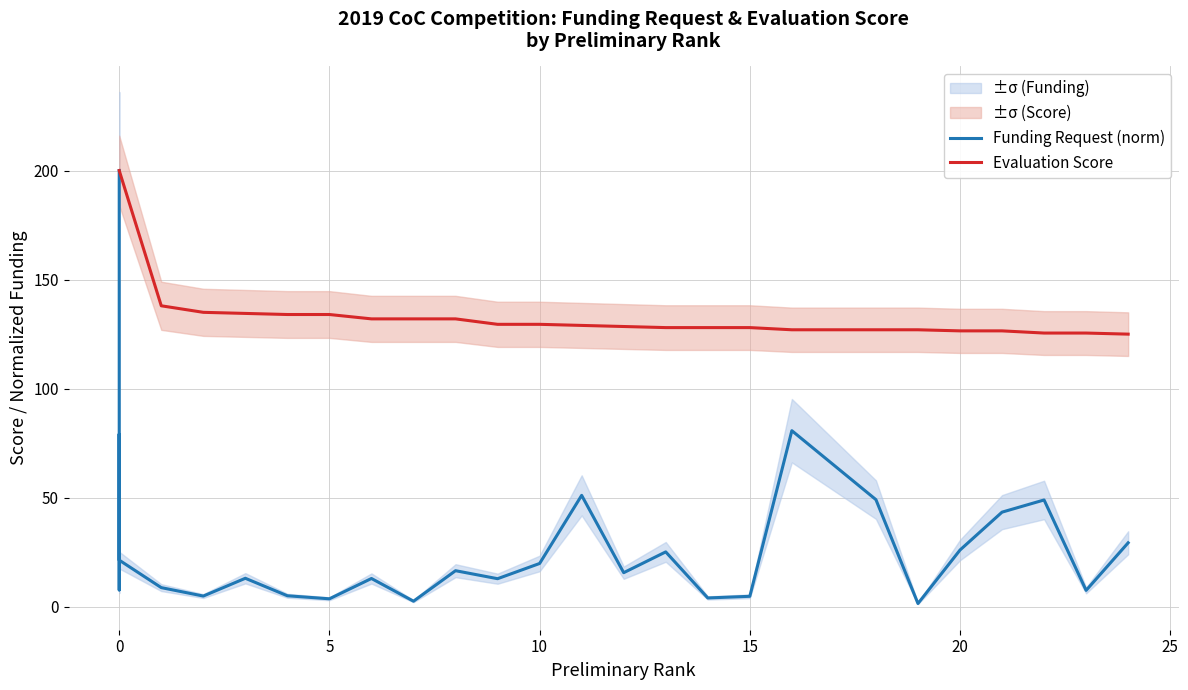

What is the sum of all Funding Request (norm) values?

909.8